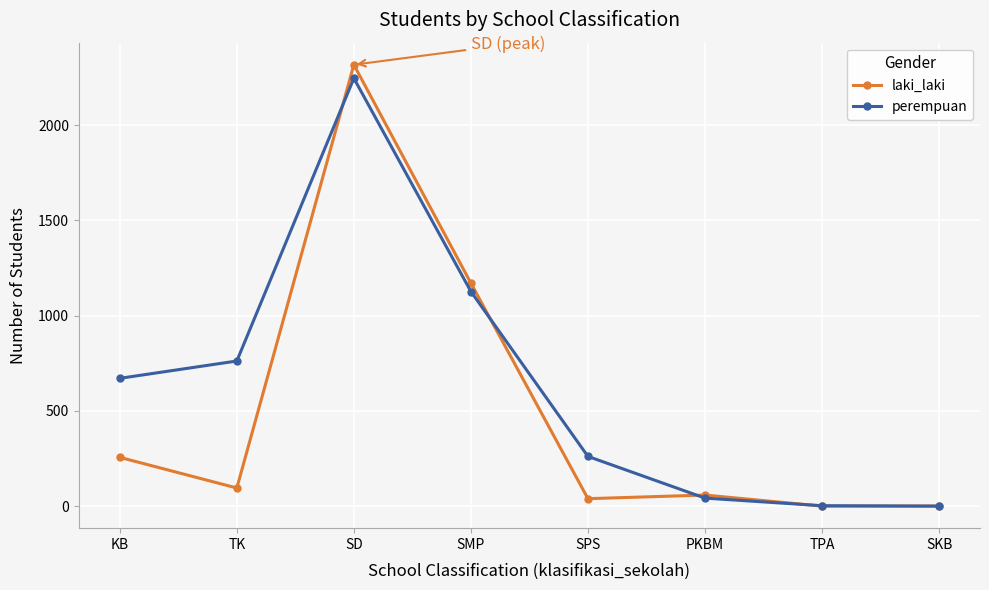

Between KB and TPA, which series saw the biggest shift?

perempuan